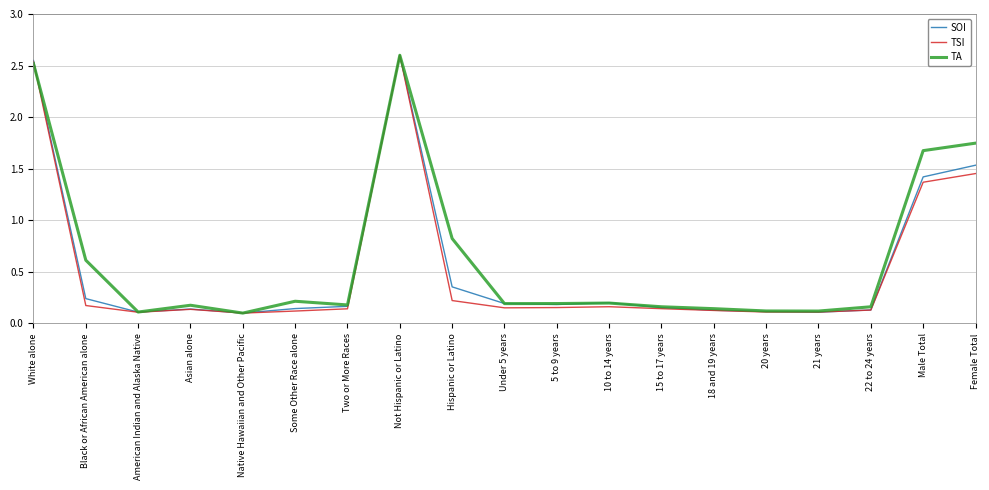

After their last crossing, which series has the higher values: TA or SOI?

TA